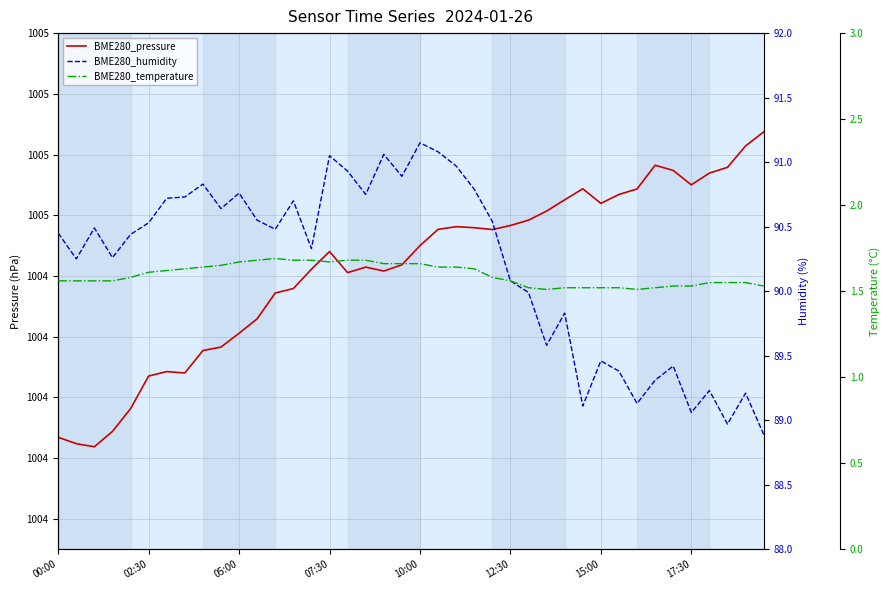

Which series has the largest total across all categories?

BME280_pressure